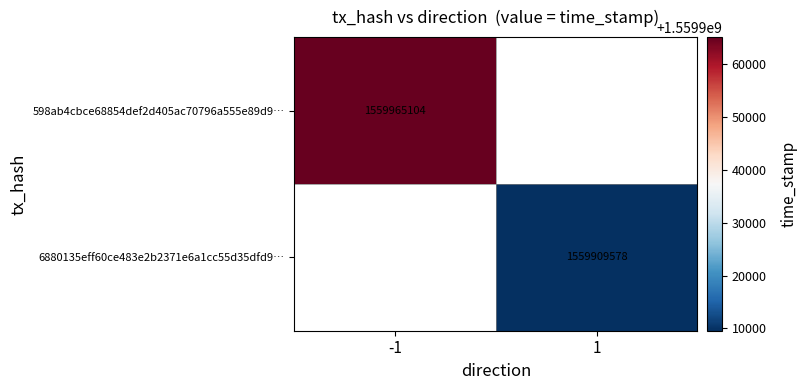

True or false: 598ab4cbce68854def2d405ac70796a555e89d9… has a value of 627280596.1 at -1.

False